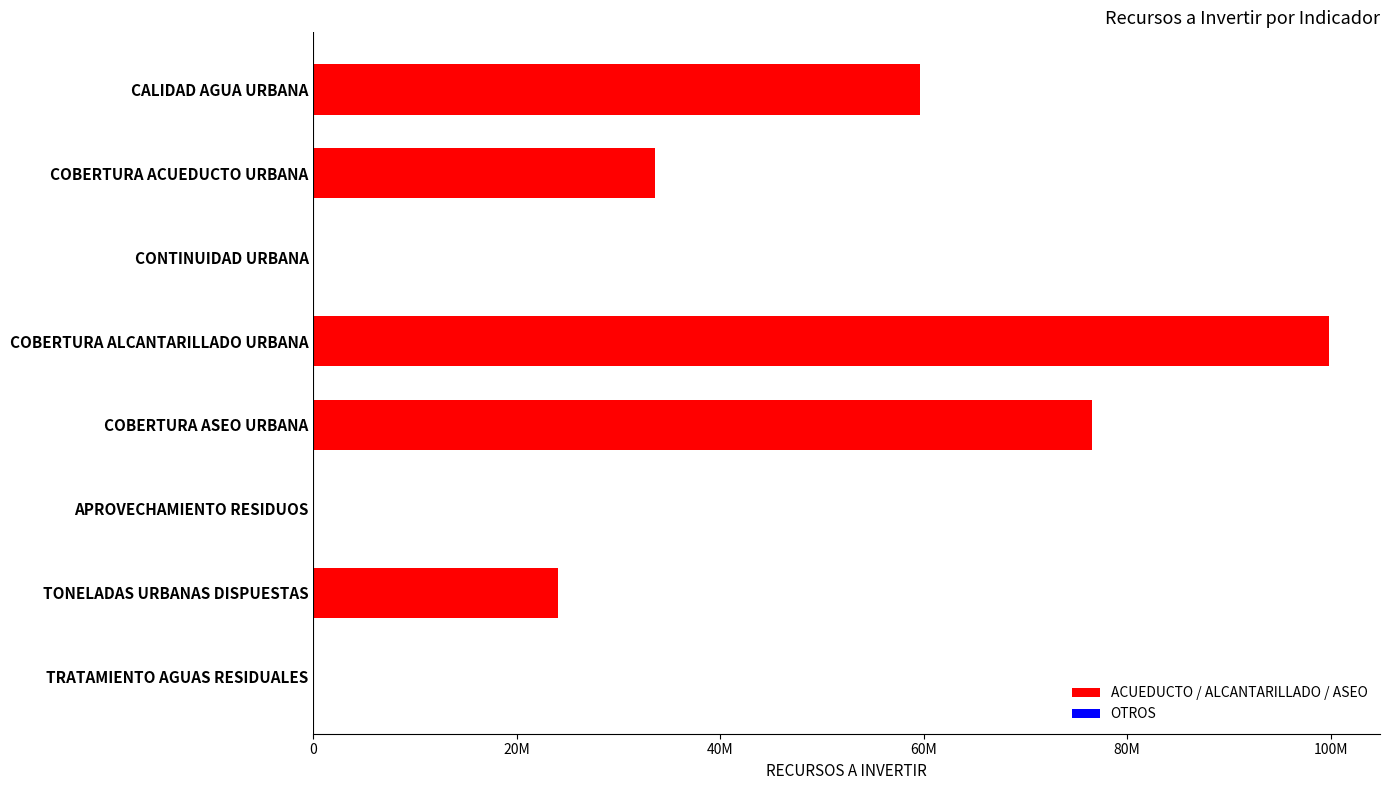

How many positive values are there?

6